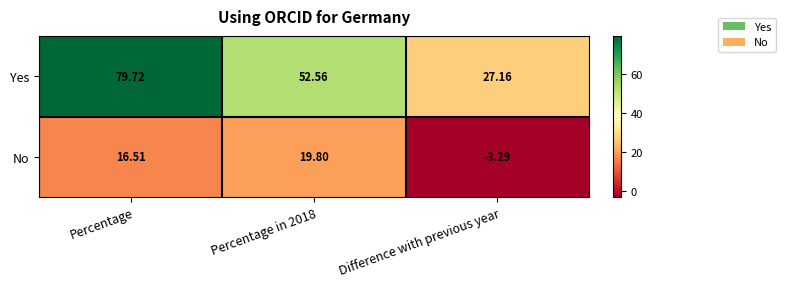

Which series has the widest spread of values?

Yes